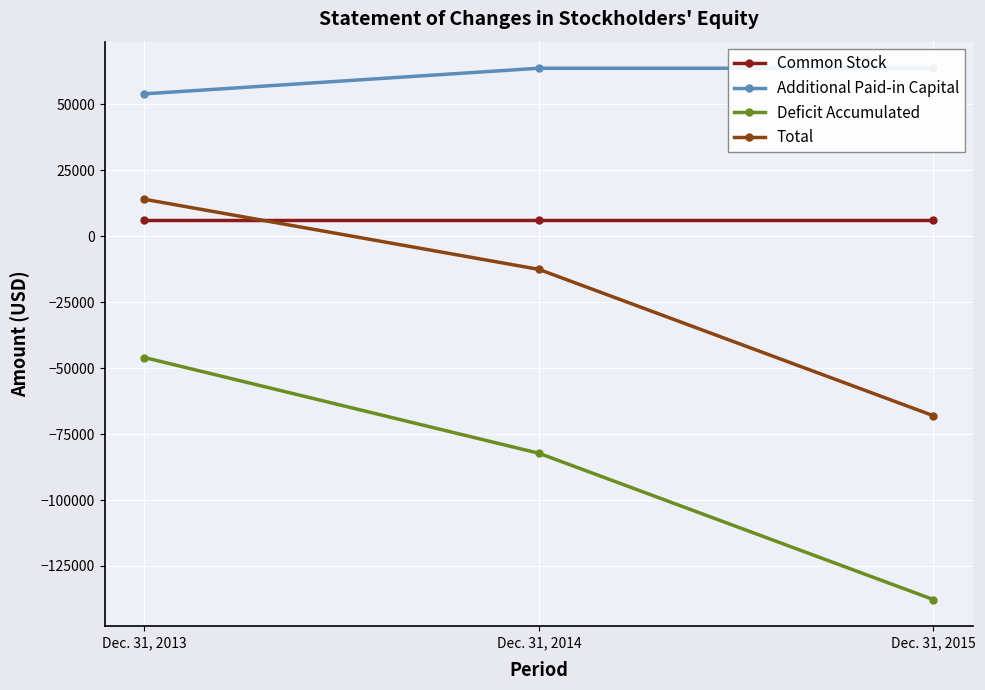

Is the value of Deficit Accumulated at Dec. 31, 2013 greater than the value of Total at Dec. 31, 2014?

No